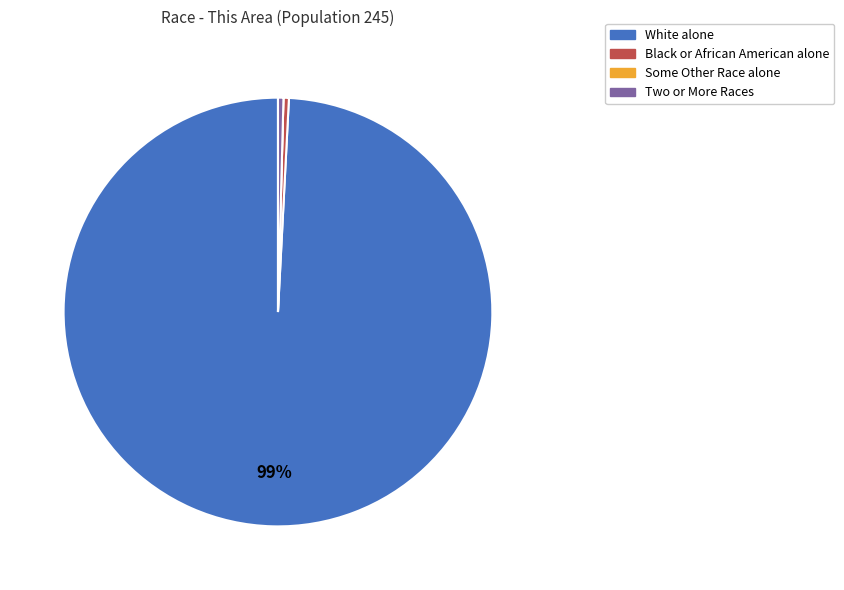

Which has a higher value, White alone or Two or More Races?

White alone